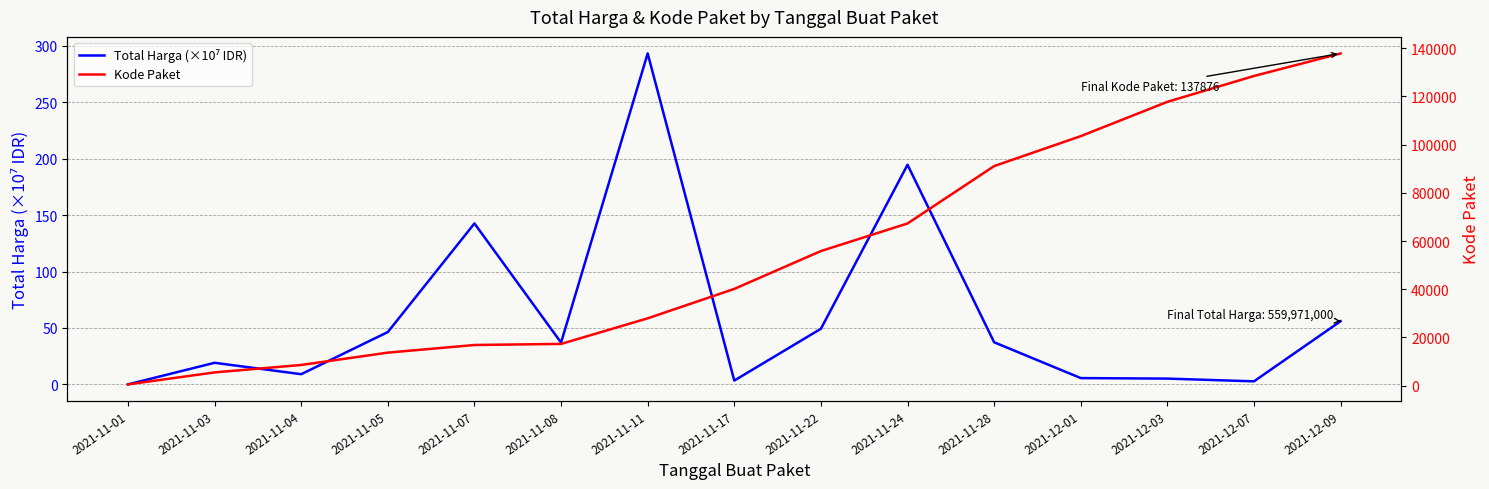

True or false: Kode Paket and Total Harga (×10⁷ IDR) intersect in this chart.

False